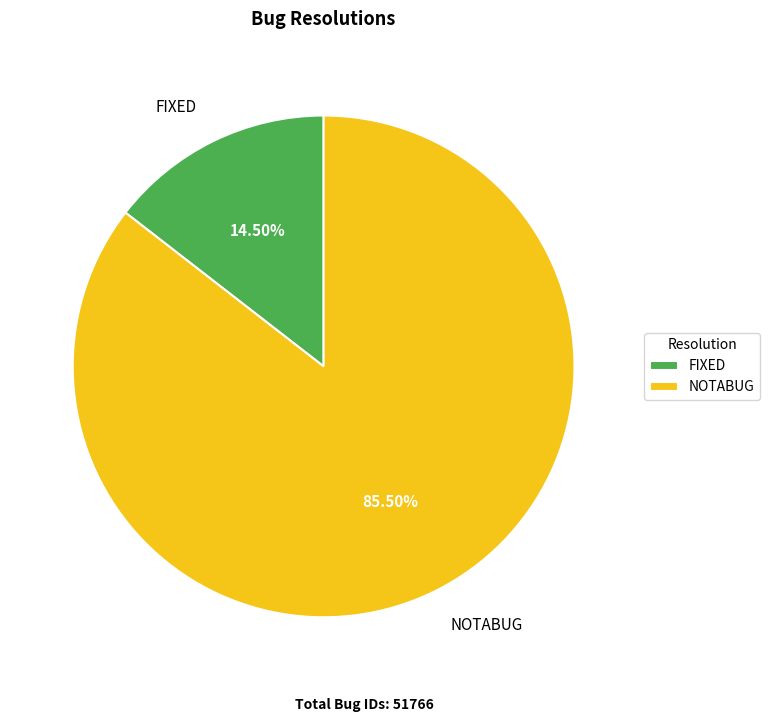

Combined, what portion of the pie is FIXED and NOTABUG?

100.0%